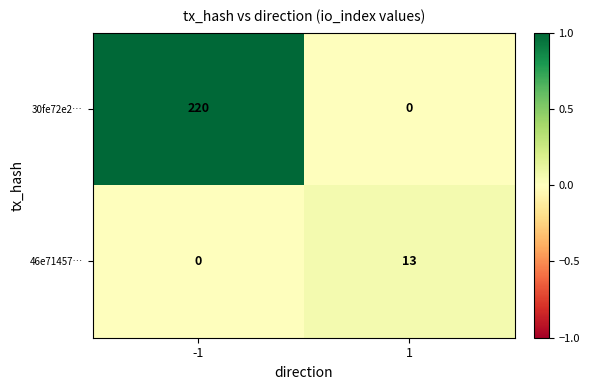

At how many categories does at least one series exceed 0?

2